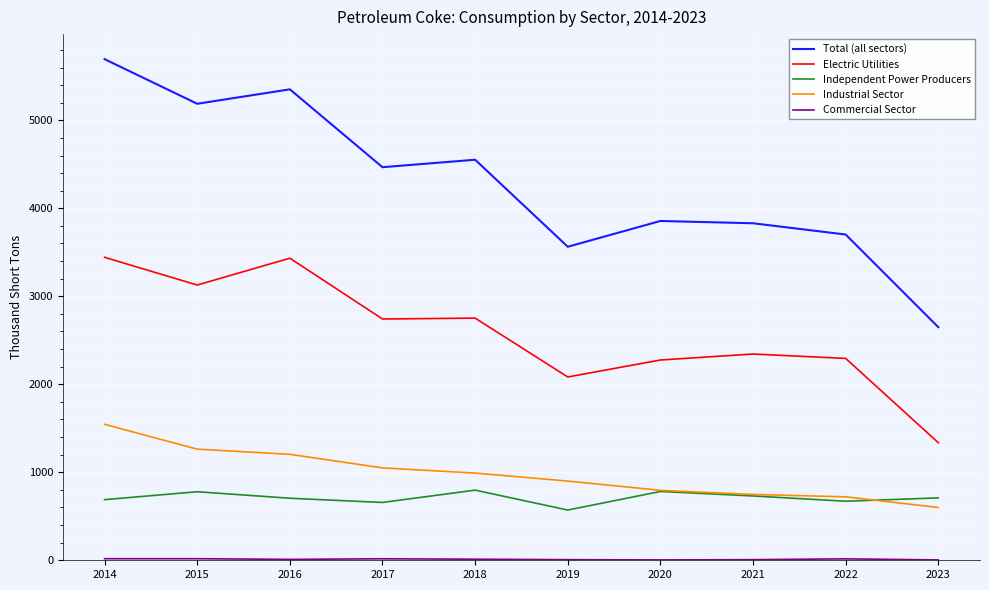

True or false: Total (all sectors) has more than 2 points higher than both neighbors.

True